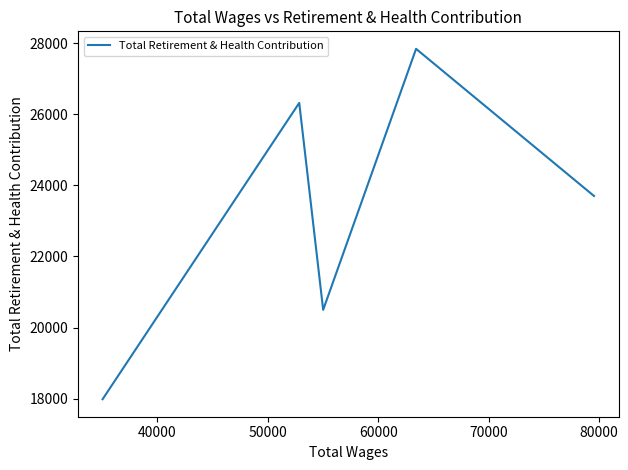

How many interior local peaks (higher than both neighbors) does the data have?

2